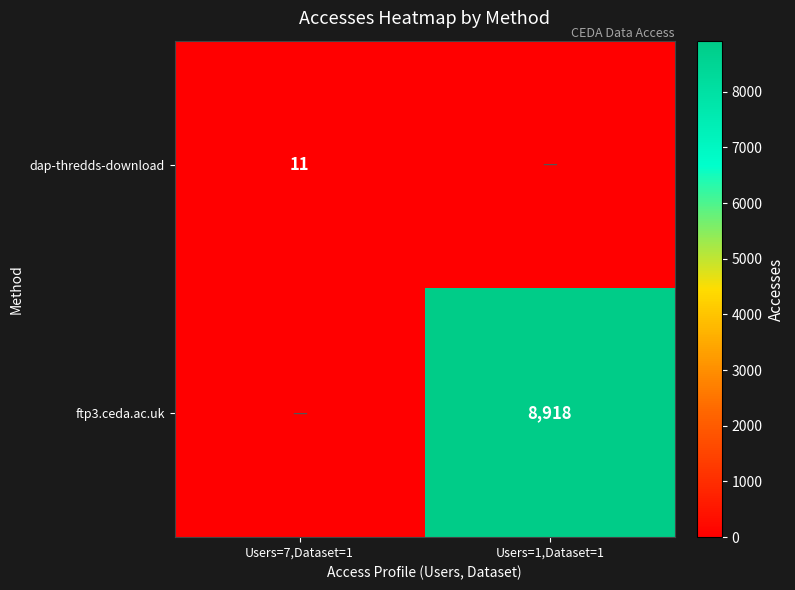

Is the value of dap-thredds-download at Users=7,Dataset=1 greater than the value of ftp3.ceda.ac.uk at Users=1,Dataset=1?

No